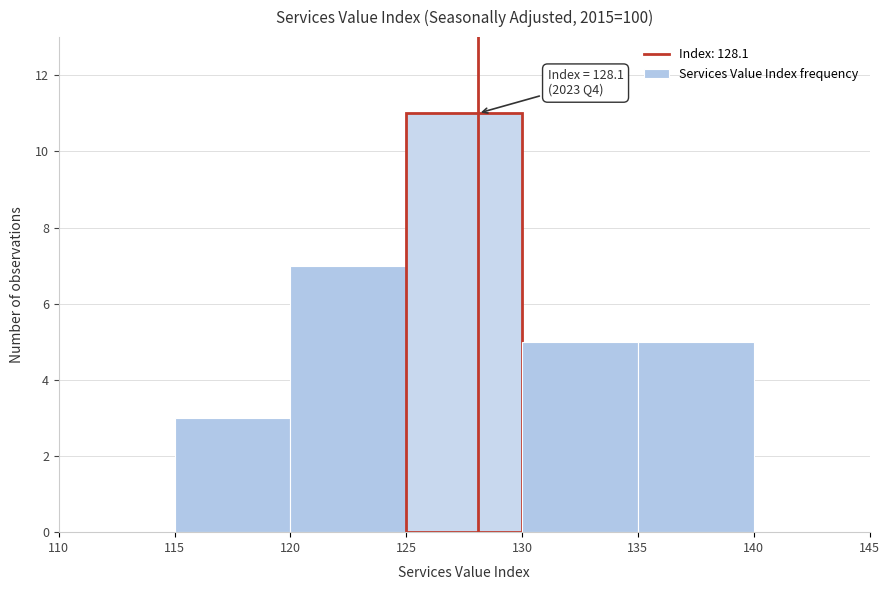

Over which range of the x-axis is the bar tallest?

125 to 130